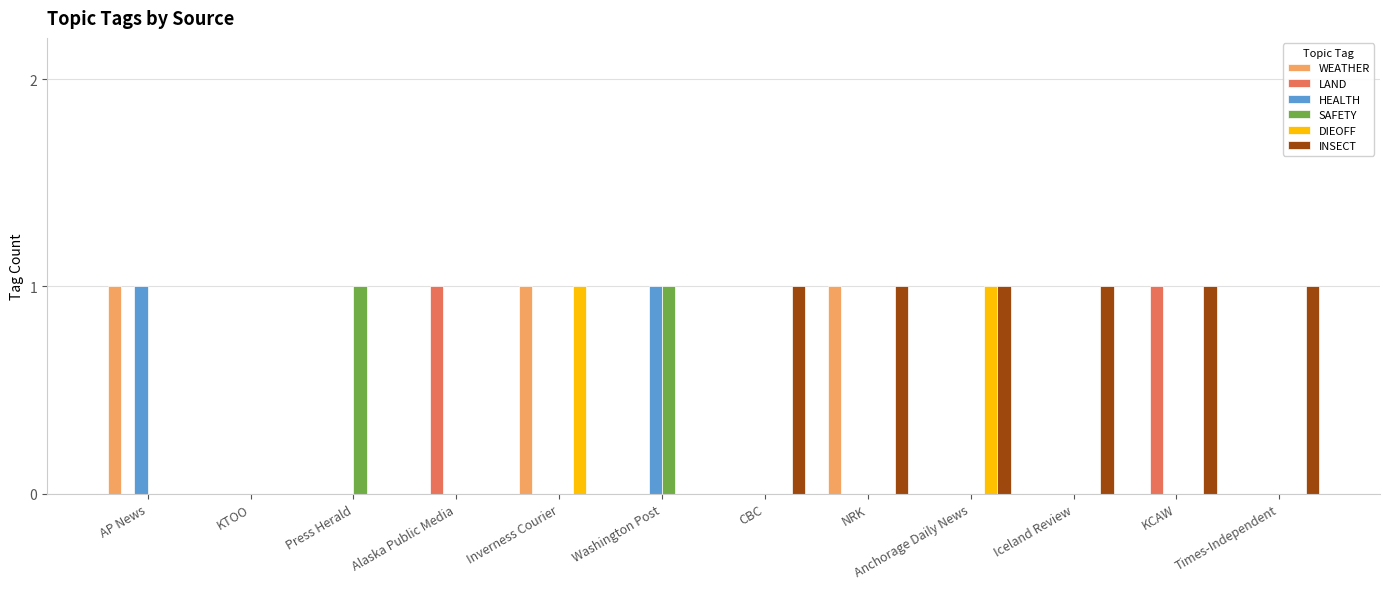

Which series has the largest total across all categories?

INSECT